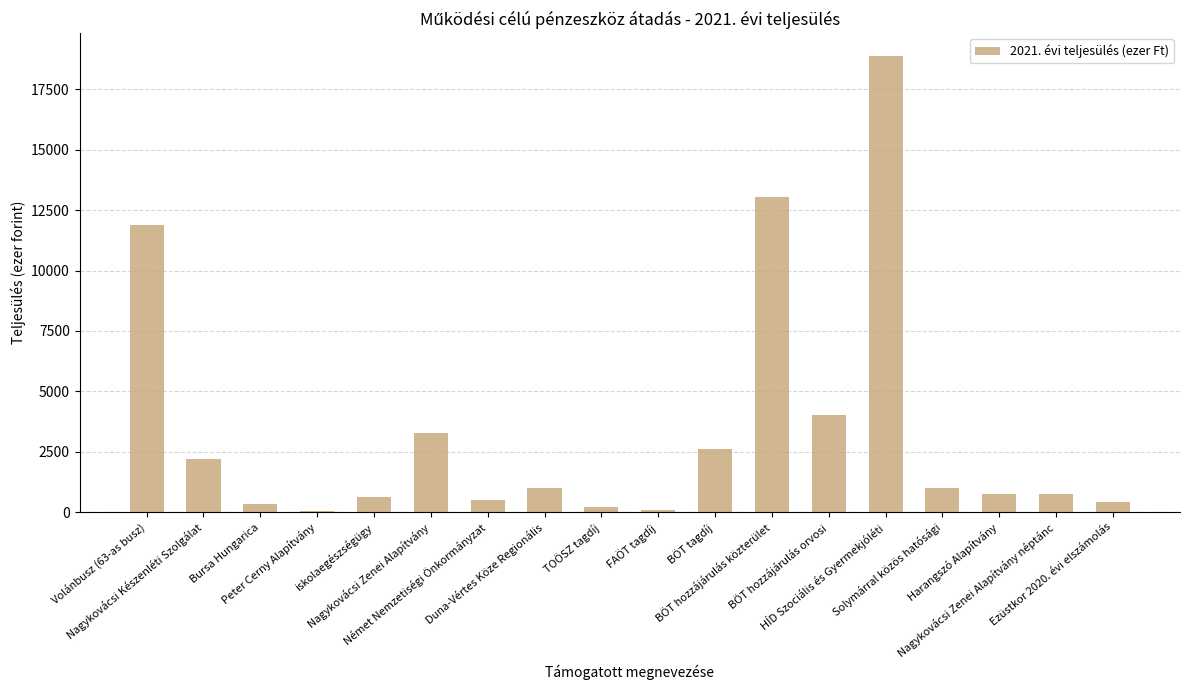

What is the sum of all values?

61627